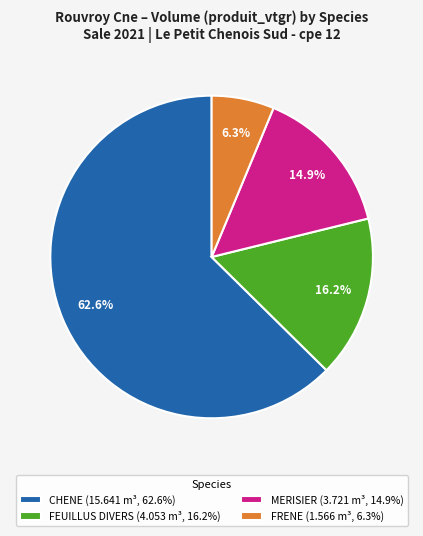

Which slice is the smallest?

FRENE (1.566 m³, 6.3%)